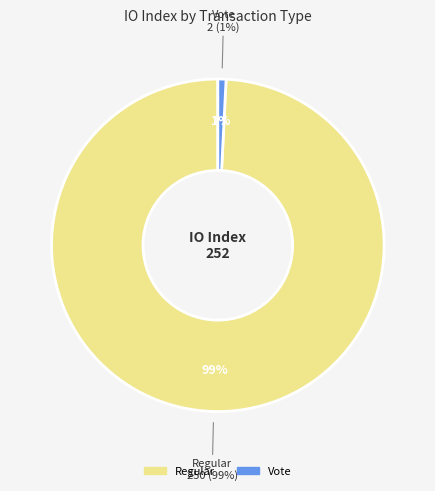

How many slices are in this pie chart?

2